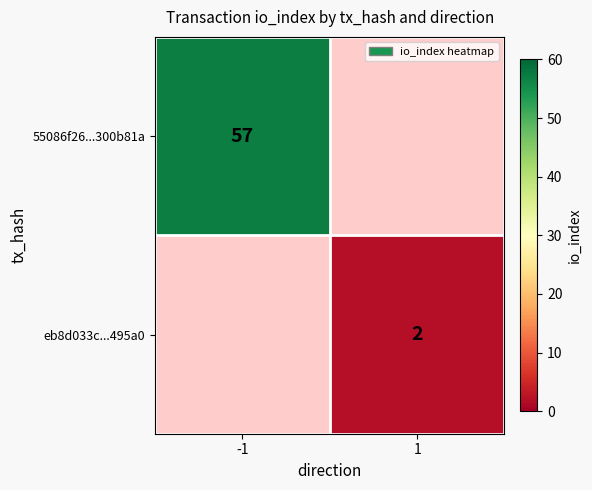

The value of eb8d033c...495a0 at 1 is 2. True or false?

True